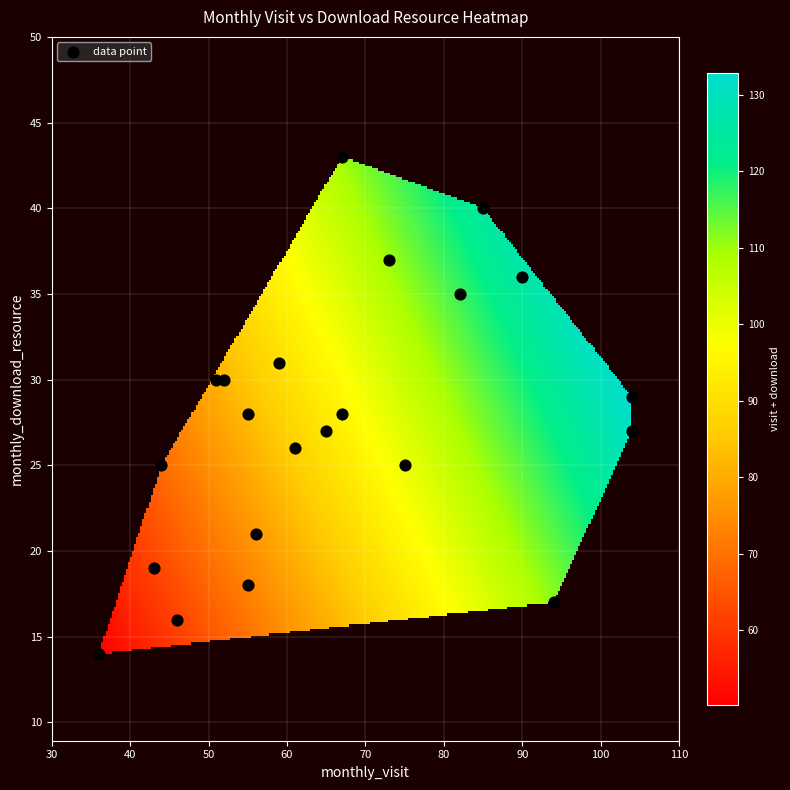

List the coordinates of all points as (Y, X) pairs, reading left to right.

(14, 36)  (19, 43)  (25, 44)  (16, 46)  (30, 51)  (30, 52)  (28, 55)  (18, 55)  (21, 56)  (31, 59)  (26, 61)  (27, 65)  (28, 67)  (43, 67)  (37, 73)  (25, 75)  (35, 82)  (40, 85)  (36, 90)  (17, 94)  (27, 104)  (29, 104)